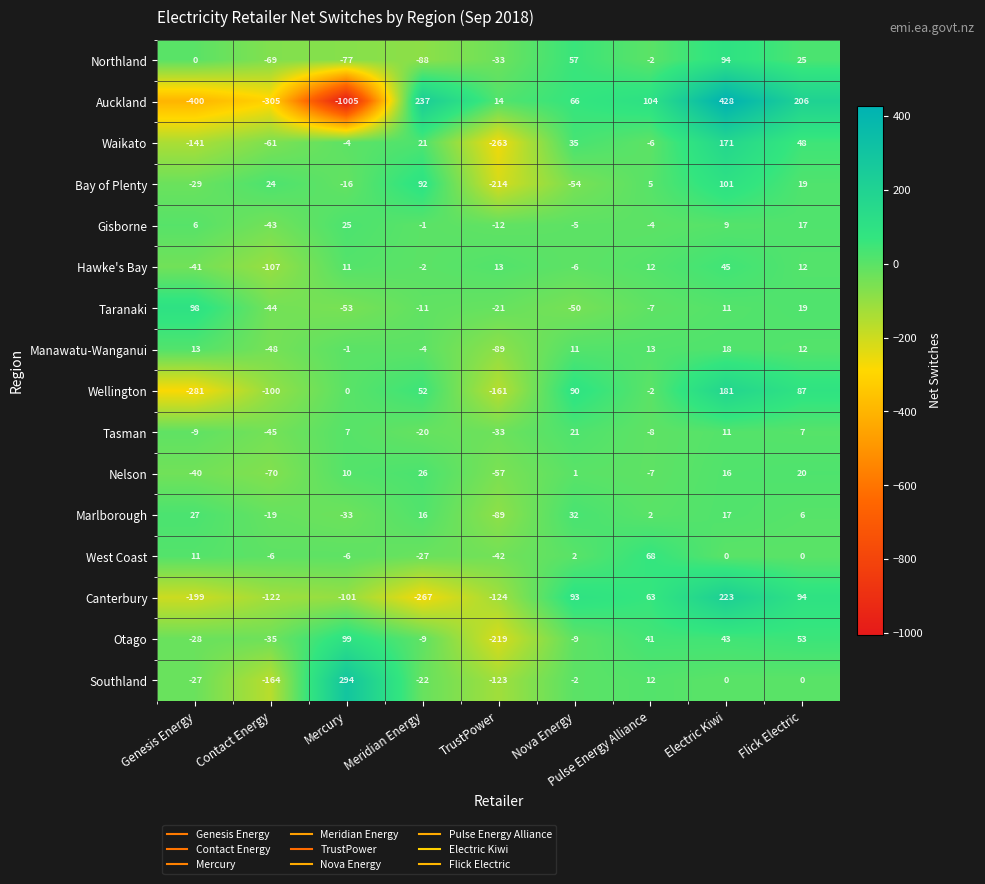

True or false: Taranaki has a value of -17 at Meridian Energy.

False